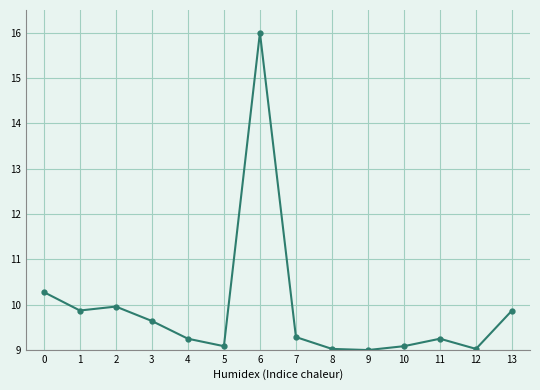

What is the smallest value displayed?

9.0